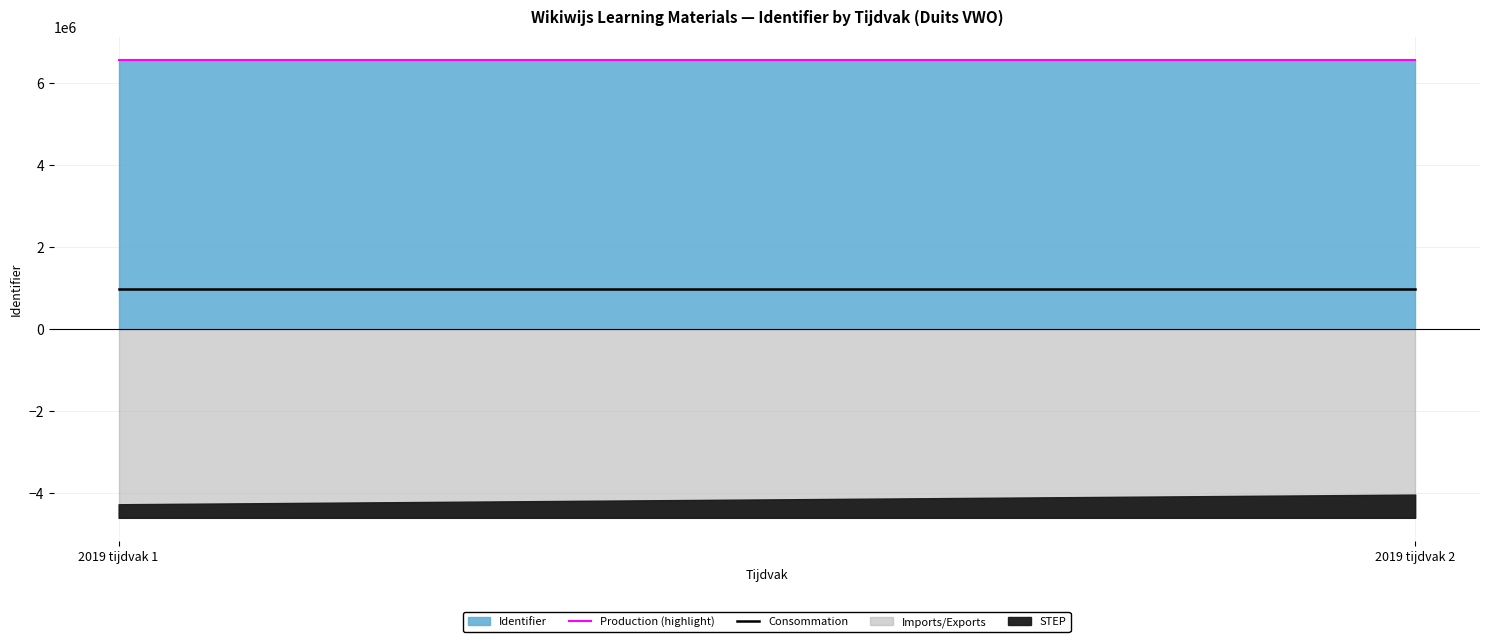

How many Consommation values are between 986807 and 986808?

1